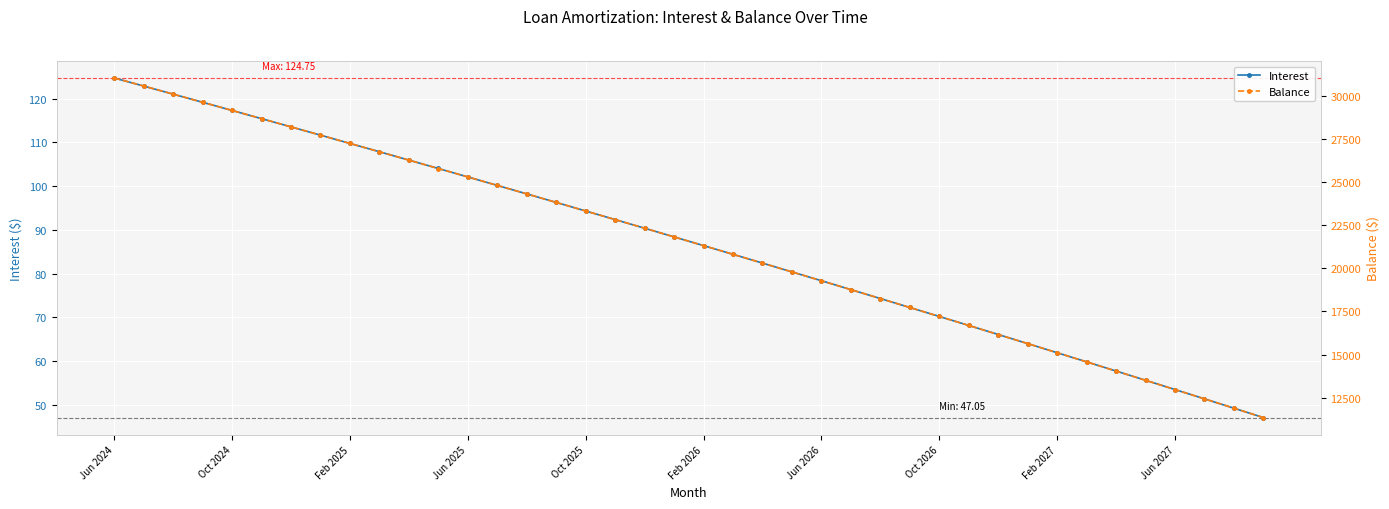

True or false: Interest has more than 0 points higher than both neighbors.

False